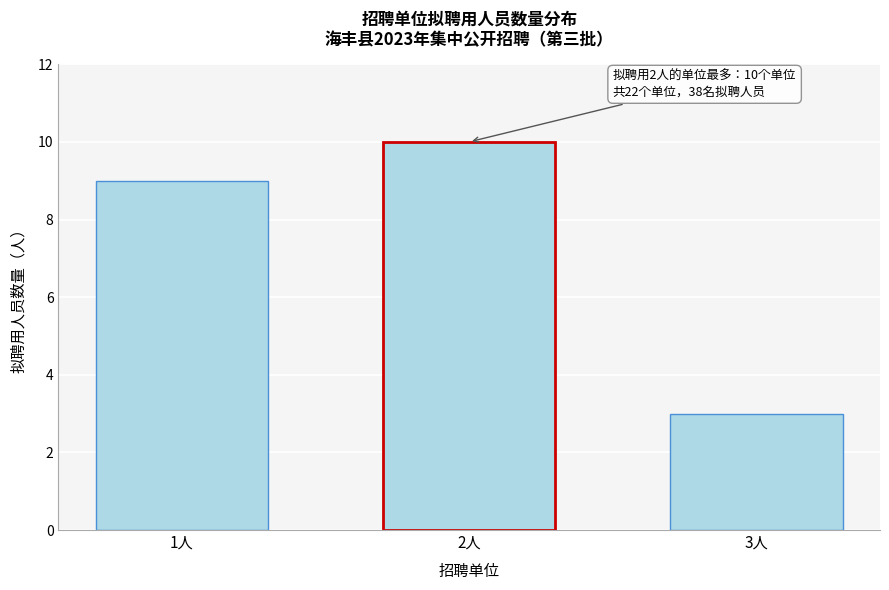

Reading left to right, list all the values displayed in this chart.

1人=9	2人=10	3人=3